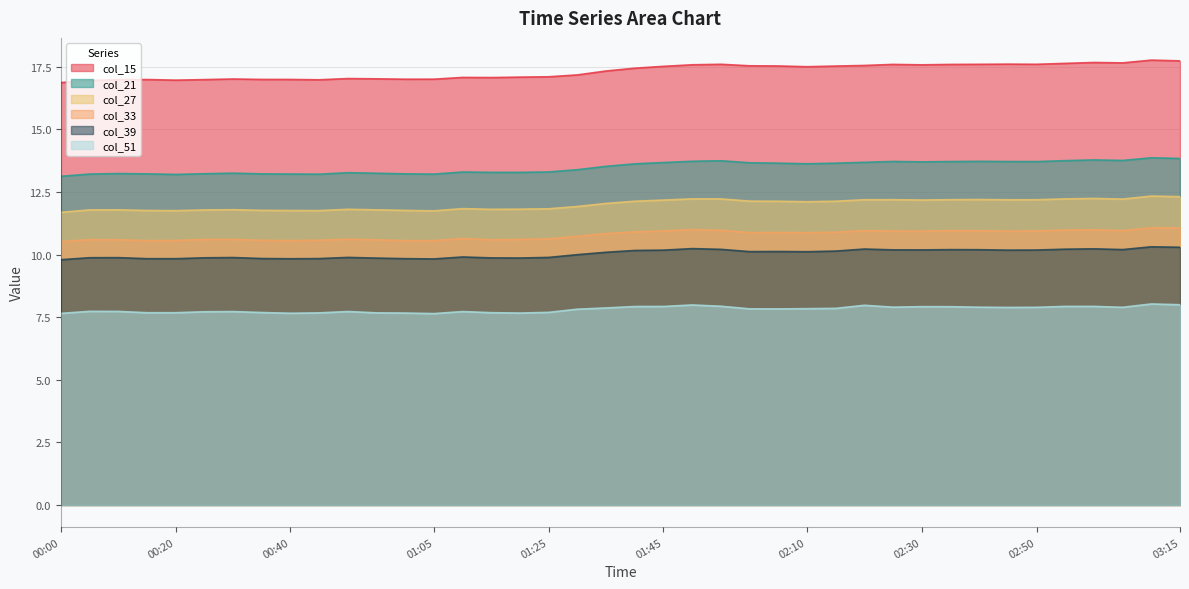

The value of col_39 at 02:40 is 10.2. True or false?

True